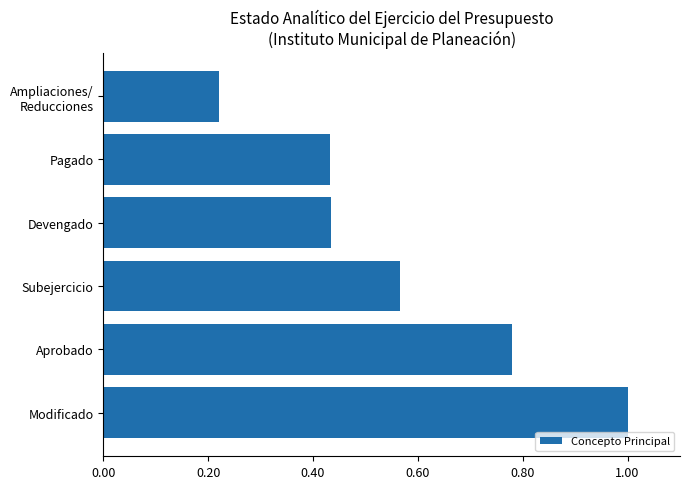

Between Subejercicio and Aprobado, which is larger?

Aprobado